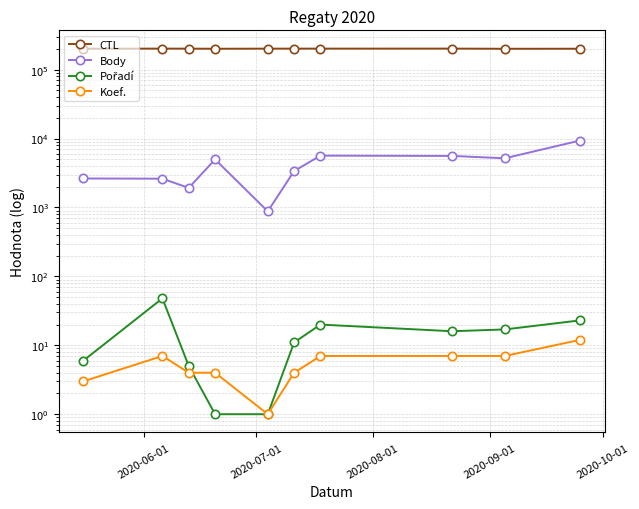

Which series has the largest total across all categories?

CTL